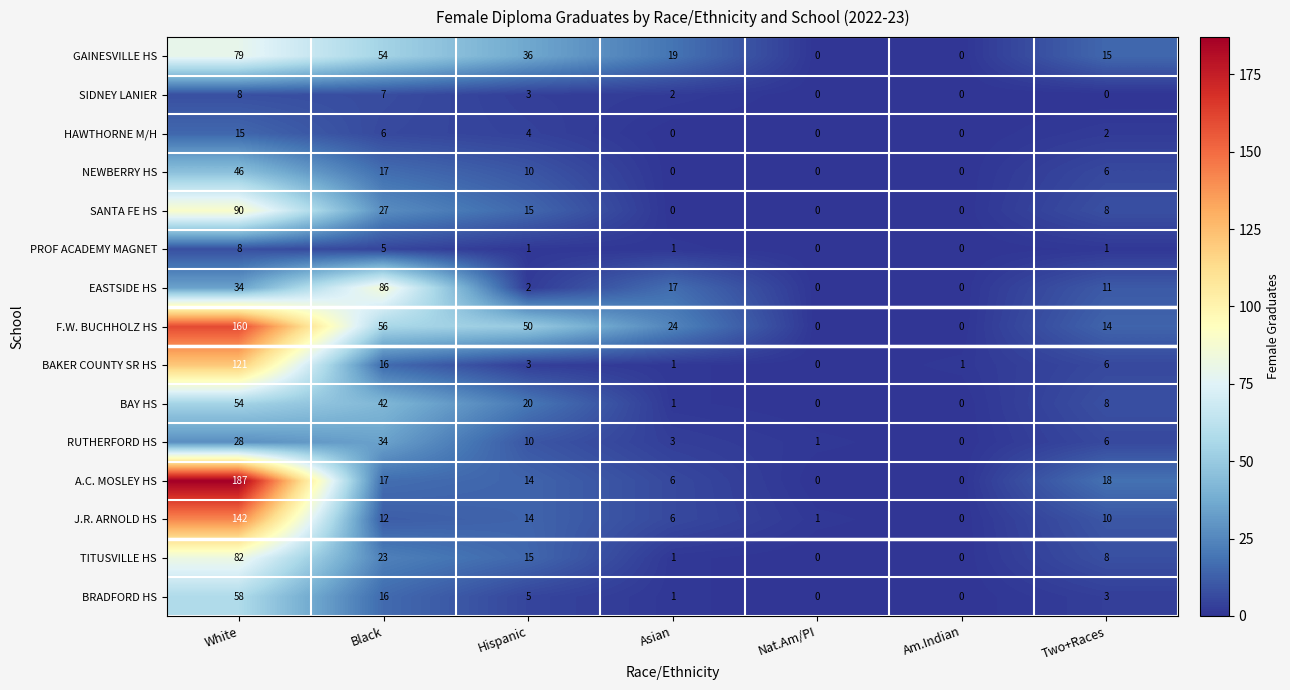

Which category has the highest value across all series?

White